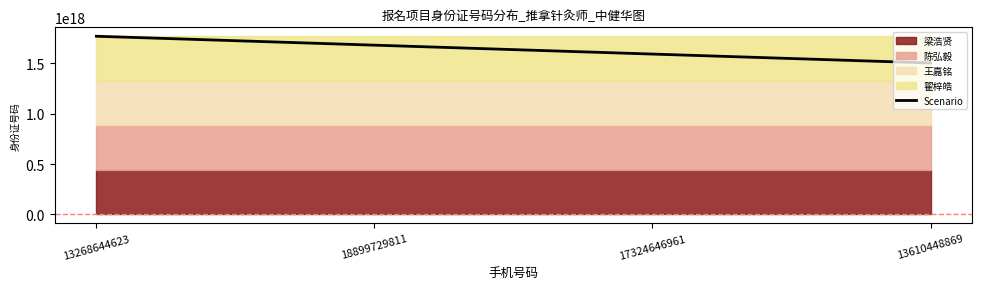

What is the difference between the maximum and minimum values?

265309170275942400